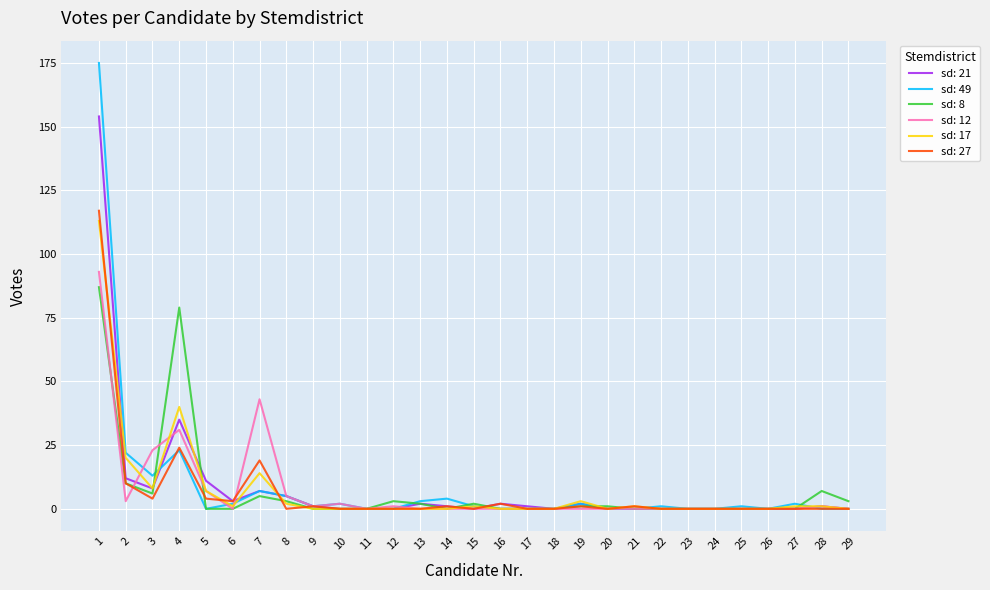

The sd: 17 series shows 79 at 14. True or false?

False